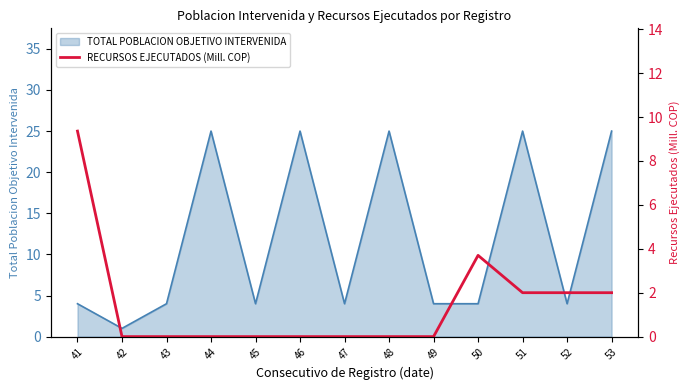

Reading left to right, transcribe all the data shown in this chart.

41=9.4	42=0.0	43=0.0	44=0.0	45=0.0	46=0.0	47=0.0	48=0.0	49=0.0	50=3.7	51=2.0	52=2.0	53=2.0